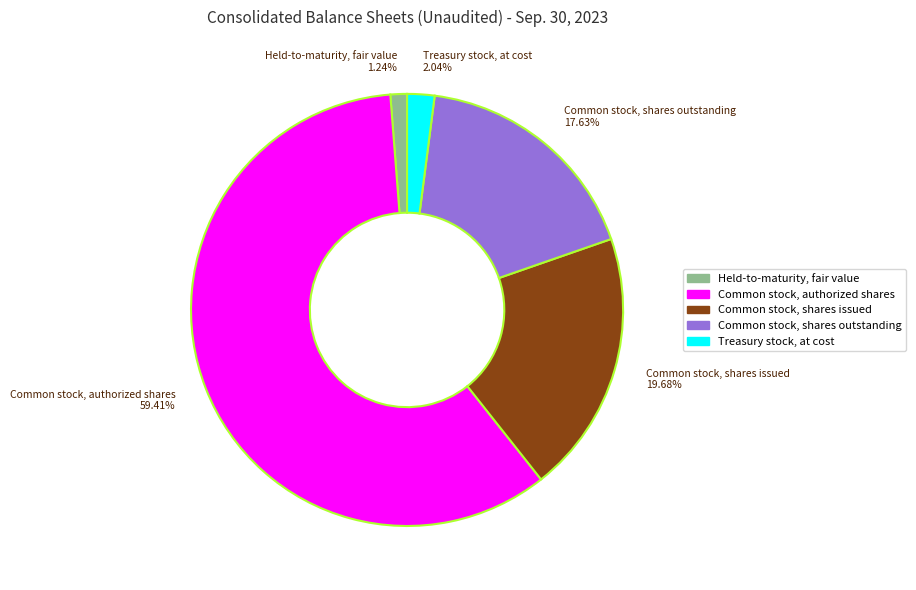

Which slice is the largest?

Common stock, authorized shares